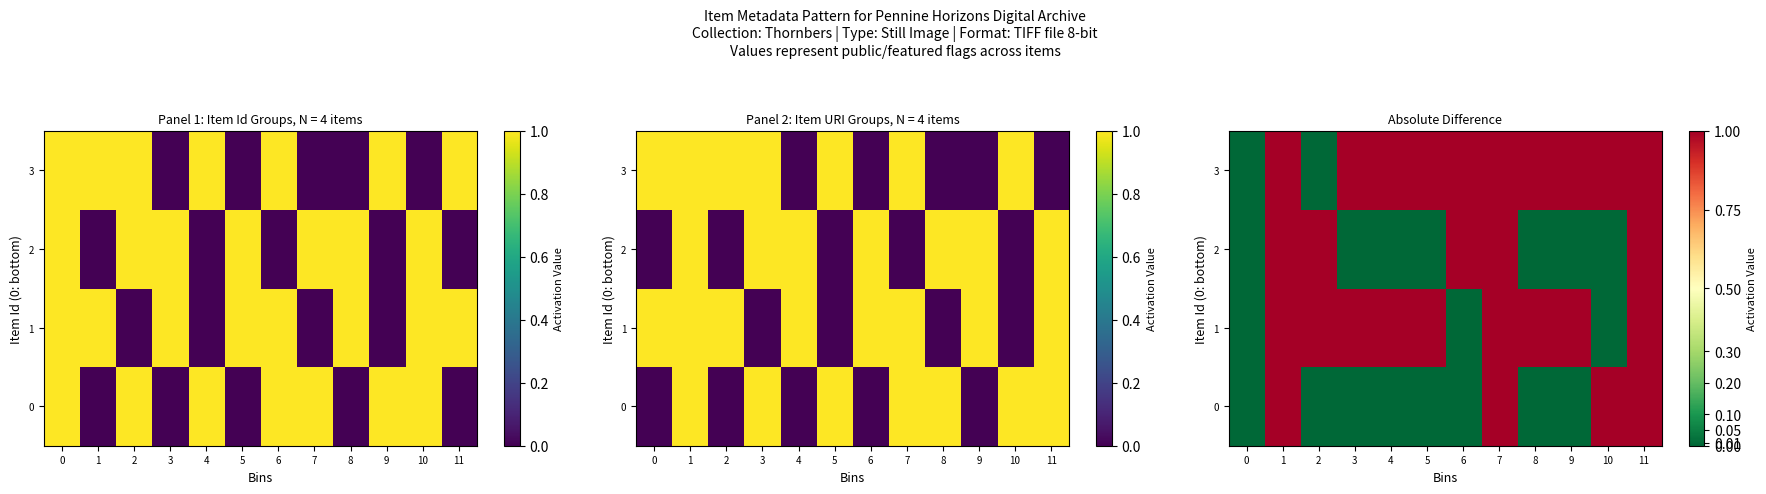

Is it true that 2 equals 0.5 at 4?

False